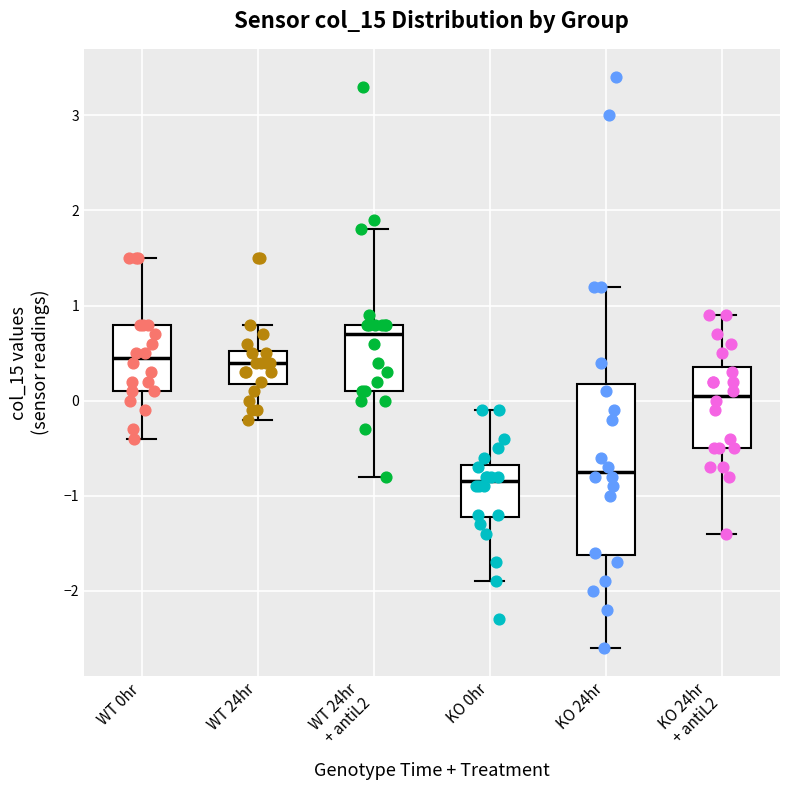

Which box is the tallest, from its lower edge to its upper edge?

KO 24hr